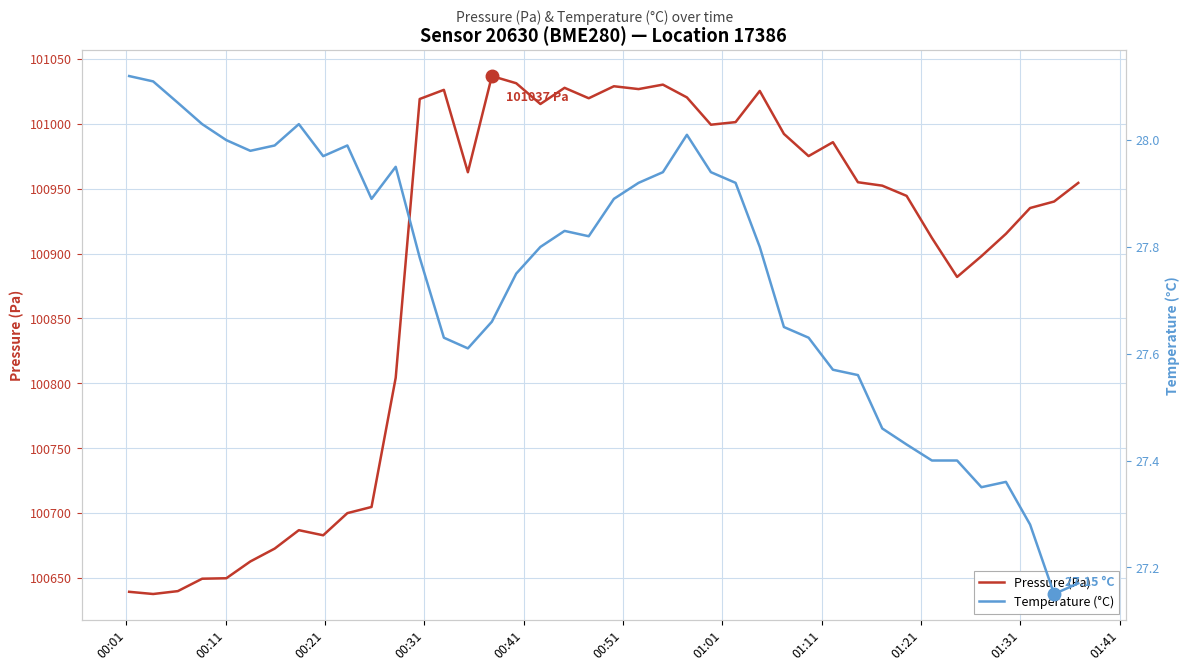

What is the maximum value for Pressure (Pa)?

101036.7